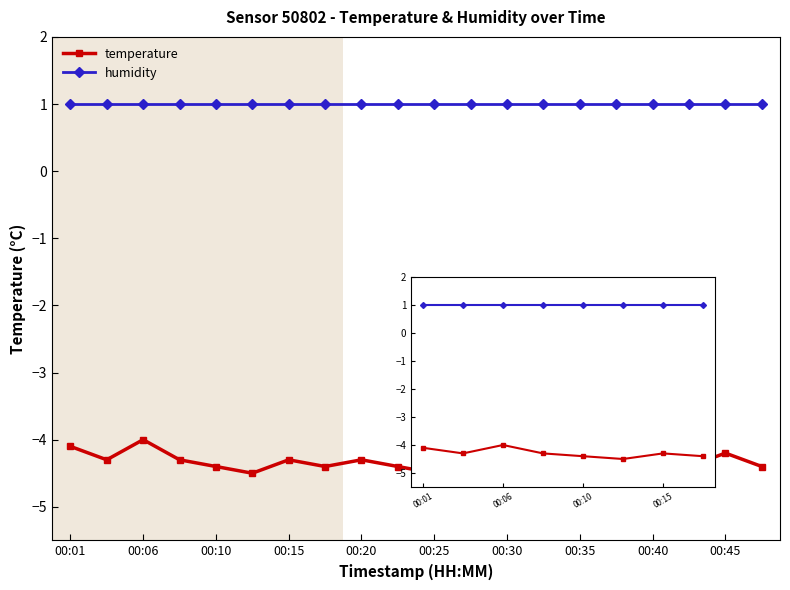

What is the approximate value of humidity at 00:06?

1.0